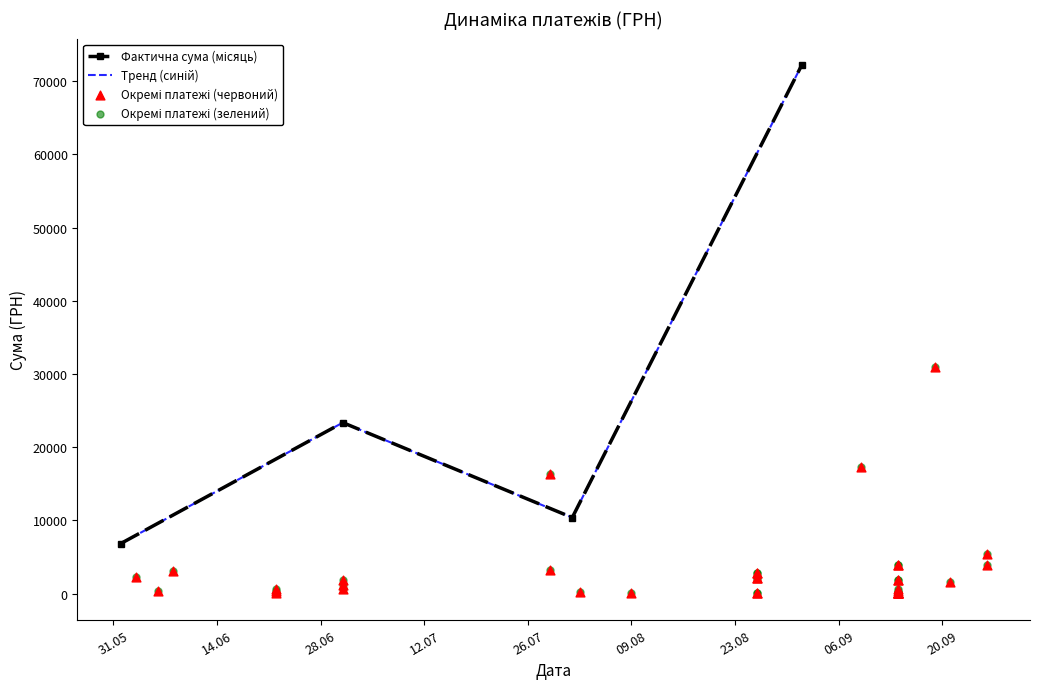

Approximately how many times larger is the value at 26.08.2016 compared to 03.06.2016?

0.9